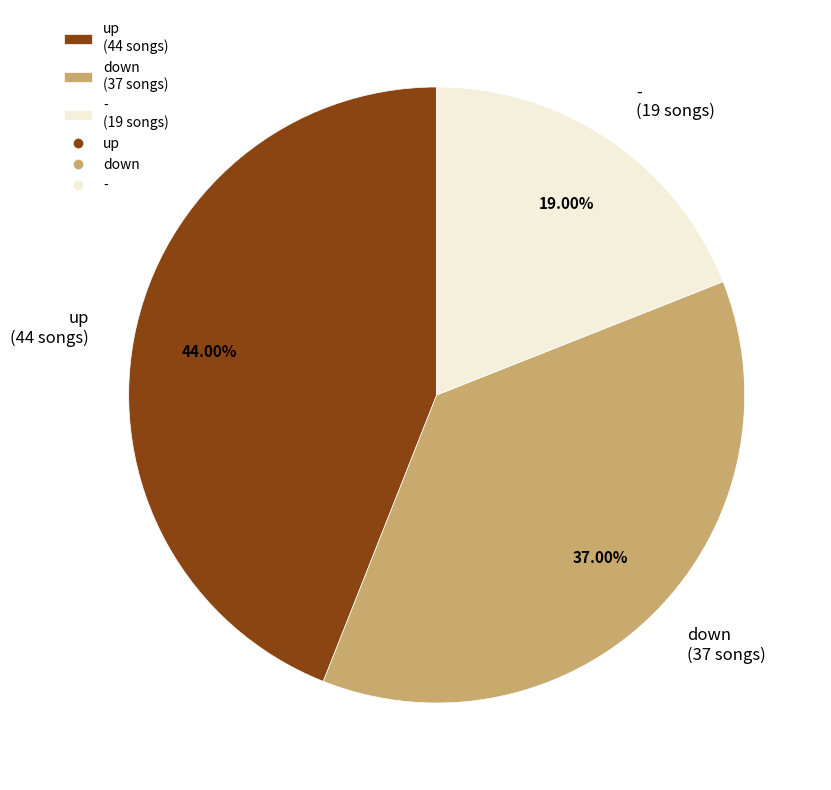

Is there a majority slice in this chart?

No